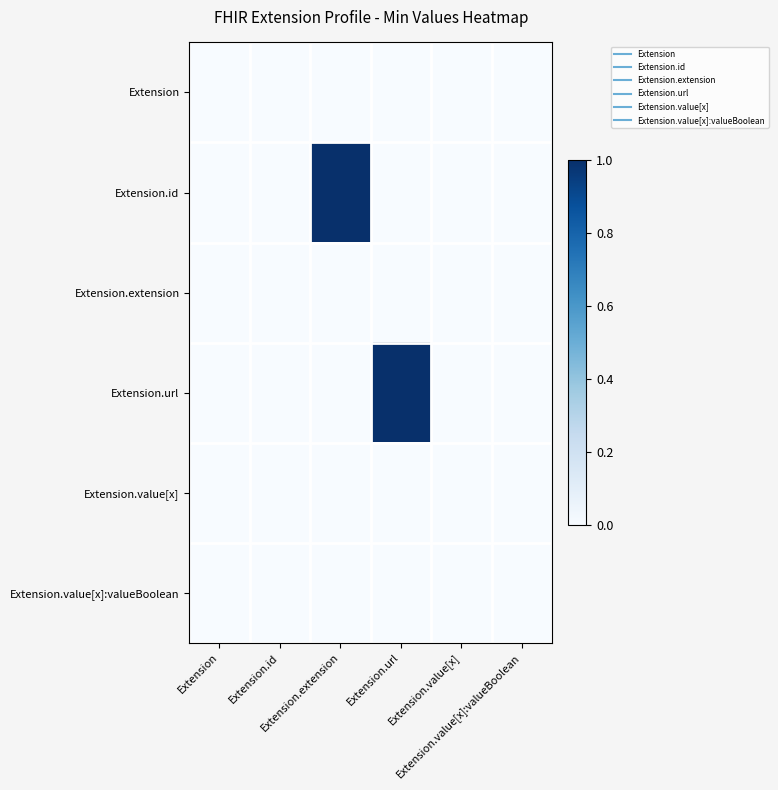

Between Extension and Extension.url, which series saw the biggest shift?

Extension.url